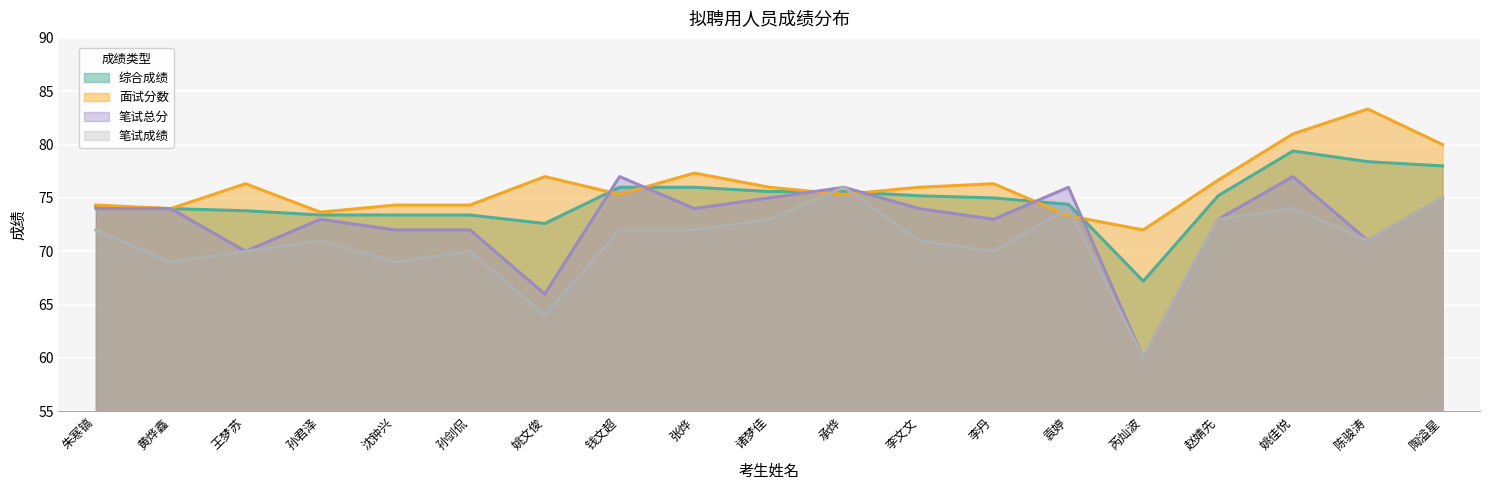

At how many categories does at least one series exceed 75?

13